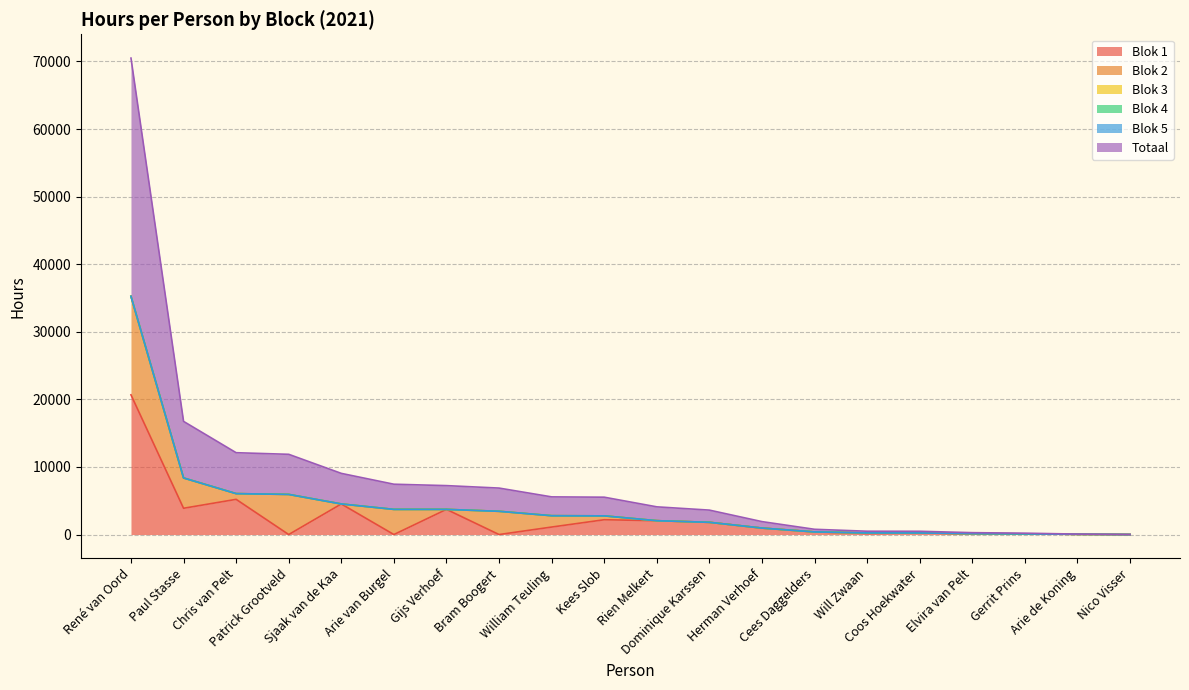

At Kees Slob, list the series in order from largest to smallest.

Totaal, Blok 1, Blok 2, Blok 3, Blok 4, Blok 5